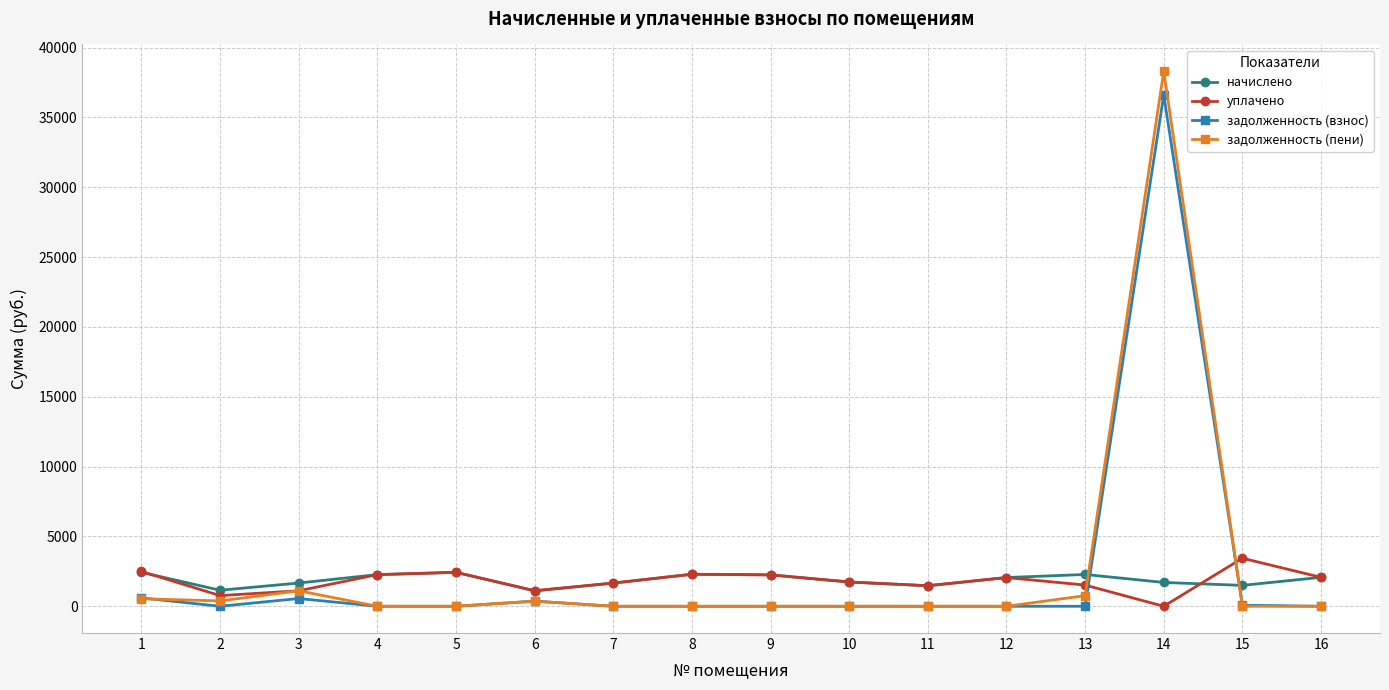

How many values in the начислено series exceed 2056?

8